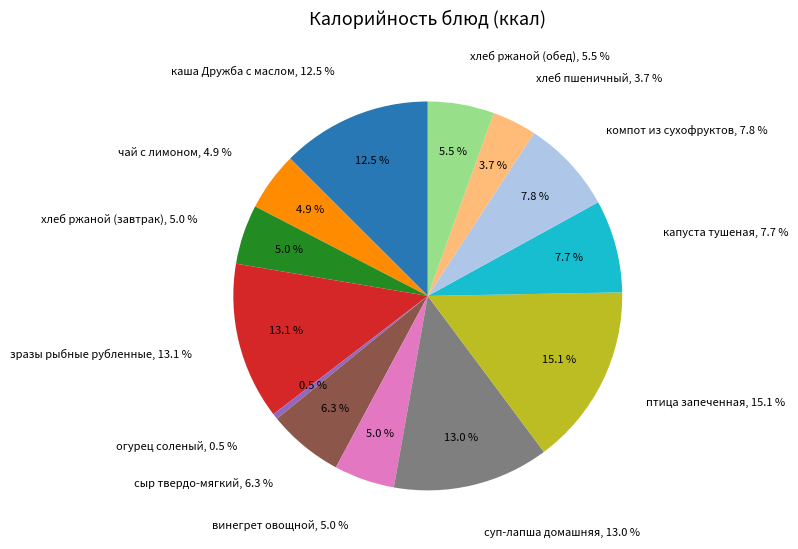

Approximately how many times larger is the value at чай с лимоном compared to хлеб ржаной (обед)?

0.9